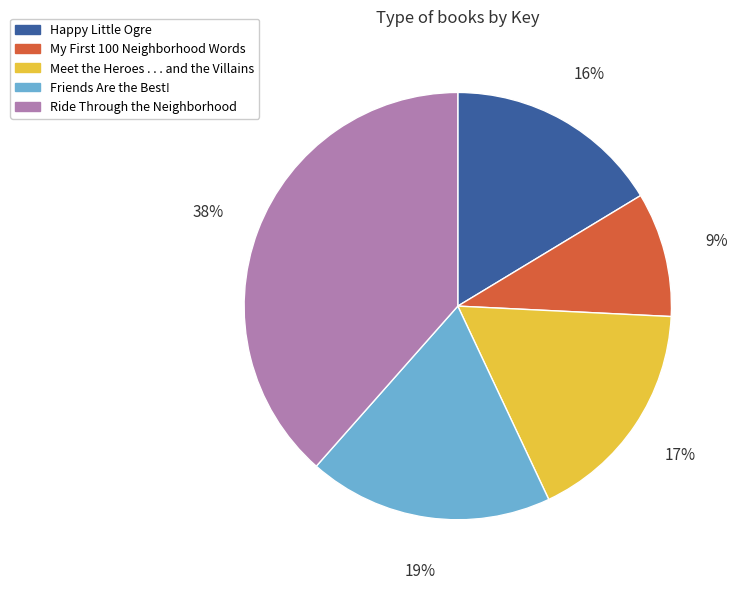

The Happy Little Ogre slice represents 26% of the pie. True or false?

False